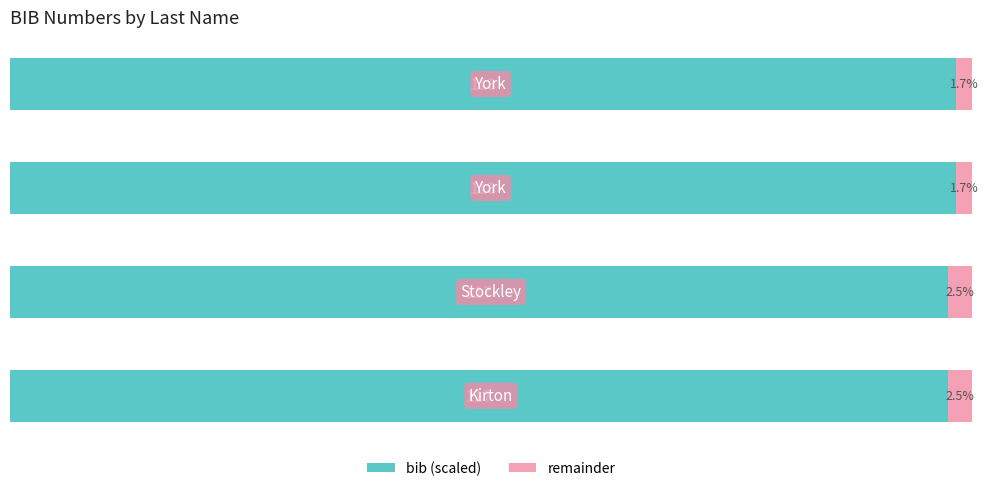

What are all the series names shown in the legend?

bib (scaled), remainder